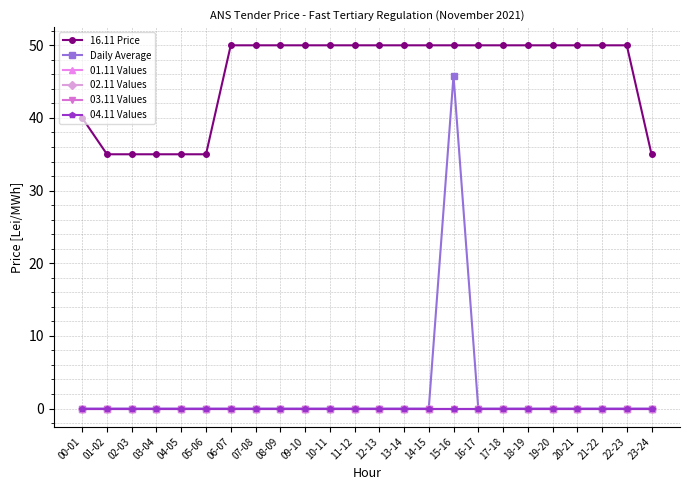

Which label corresponds to the smallest value in the chart?

00-01